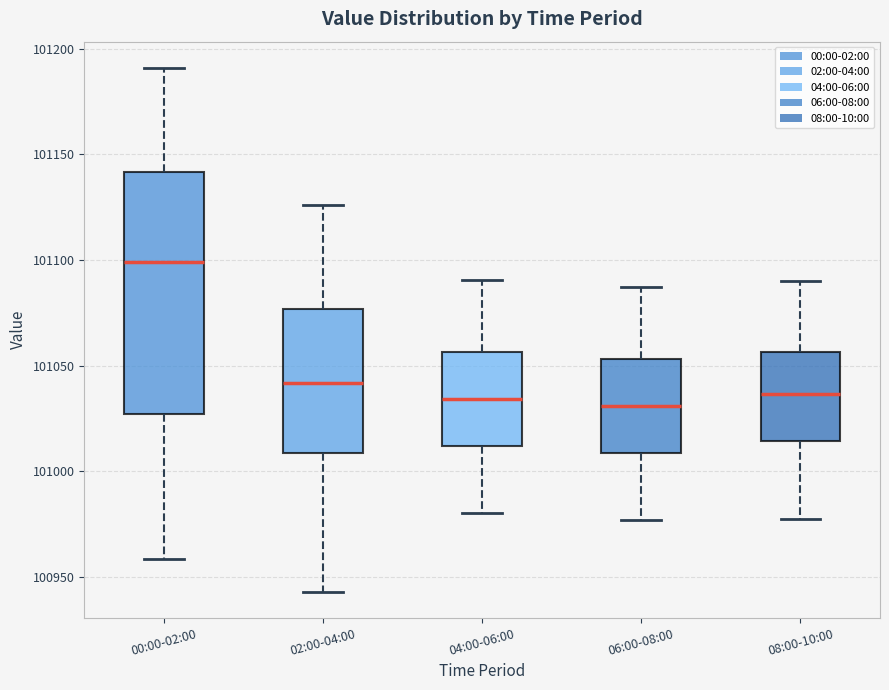

Reading left to right, read every box against the y-axis: the position of its median line, the range the box covers, and the ends of its whiskers. The values are not printed on the chart, so give them approximately, as read against the axis.

00:00-02:00: median 101100, box 101025 to 101140, whiskers 100960 to 101190
02:00-04:00: median 101040, box 101010 to 101075, whiskers 100945 to 101125
04:00-06:00: median 101035, box 101010 to 101055, whiskers 100980 to 101090
06:00-08:00: median 101030, box 101010 to 101055, whiskers 100975 to 101085
08:00-10:00: median 101035, box 101015 to 101055, whiskers 100975 to 101090